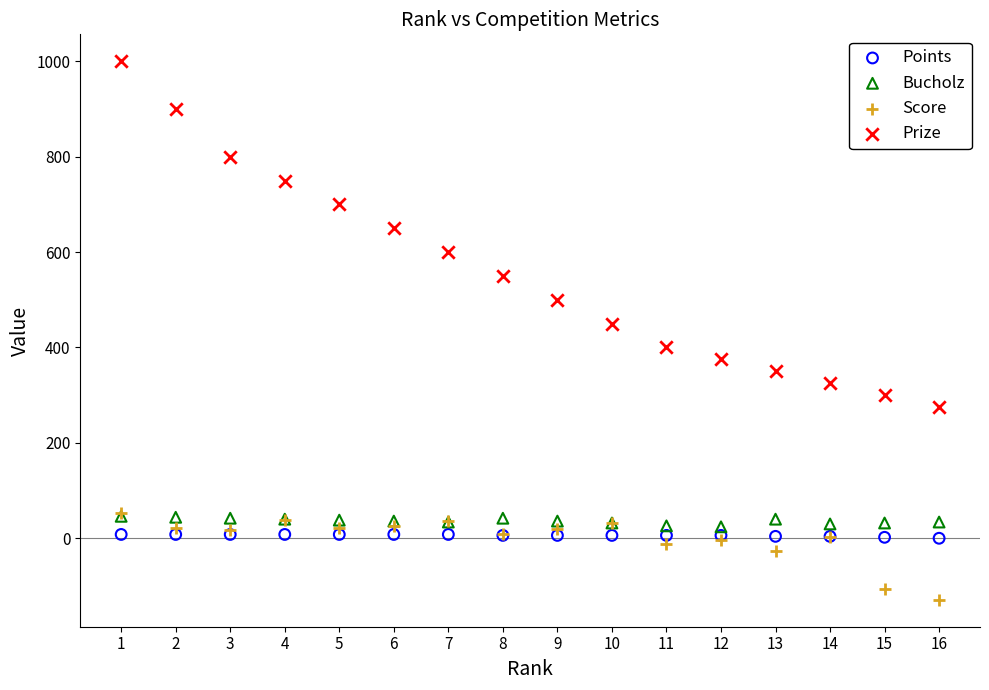

Across all series, what Y value is closest to 435?

450